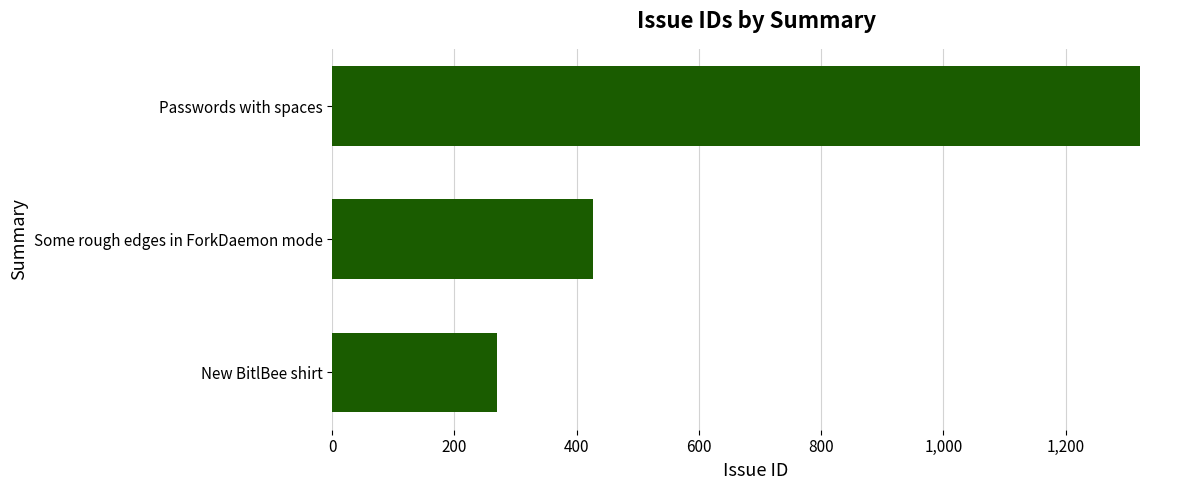

At which label is the value closest to 795?

Some rough edges in ForkDaemon mode